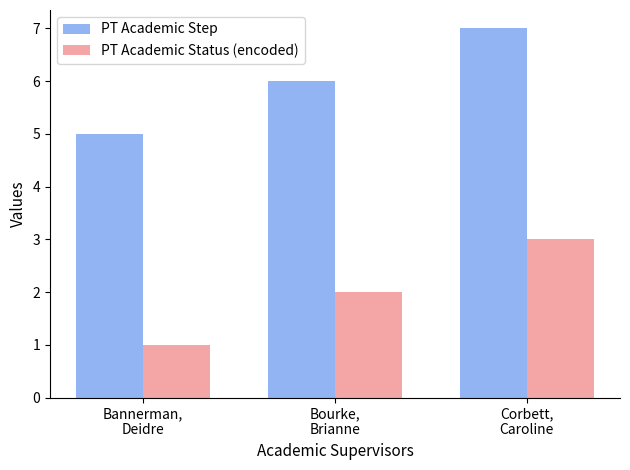

What is the average value of the PT Academic Step series?

6